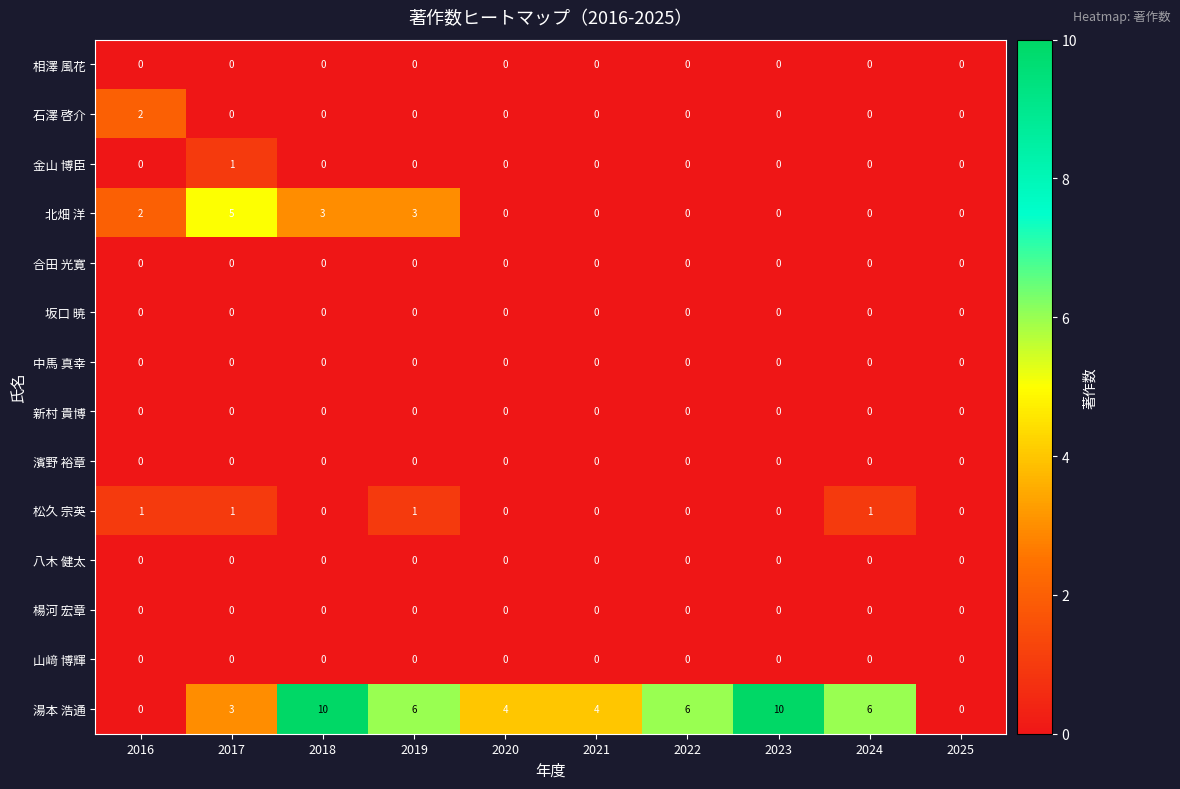

What is the sum of all 湯本 浩通 values?

49